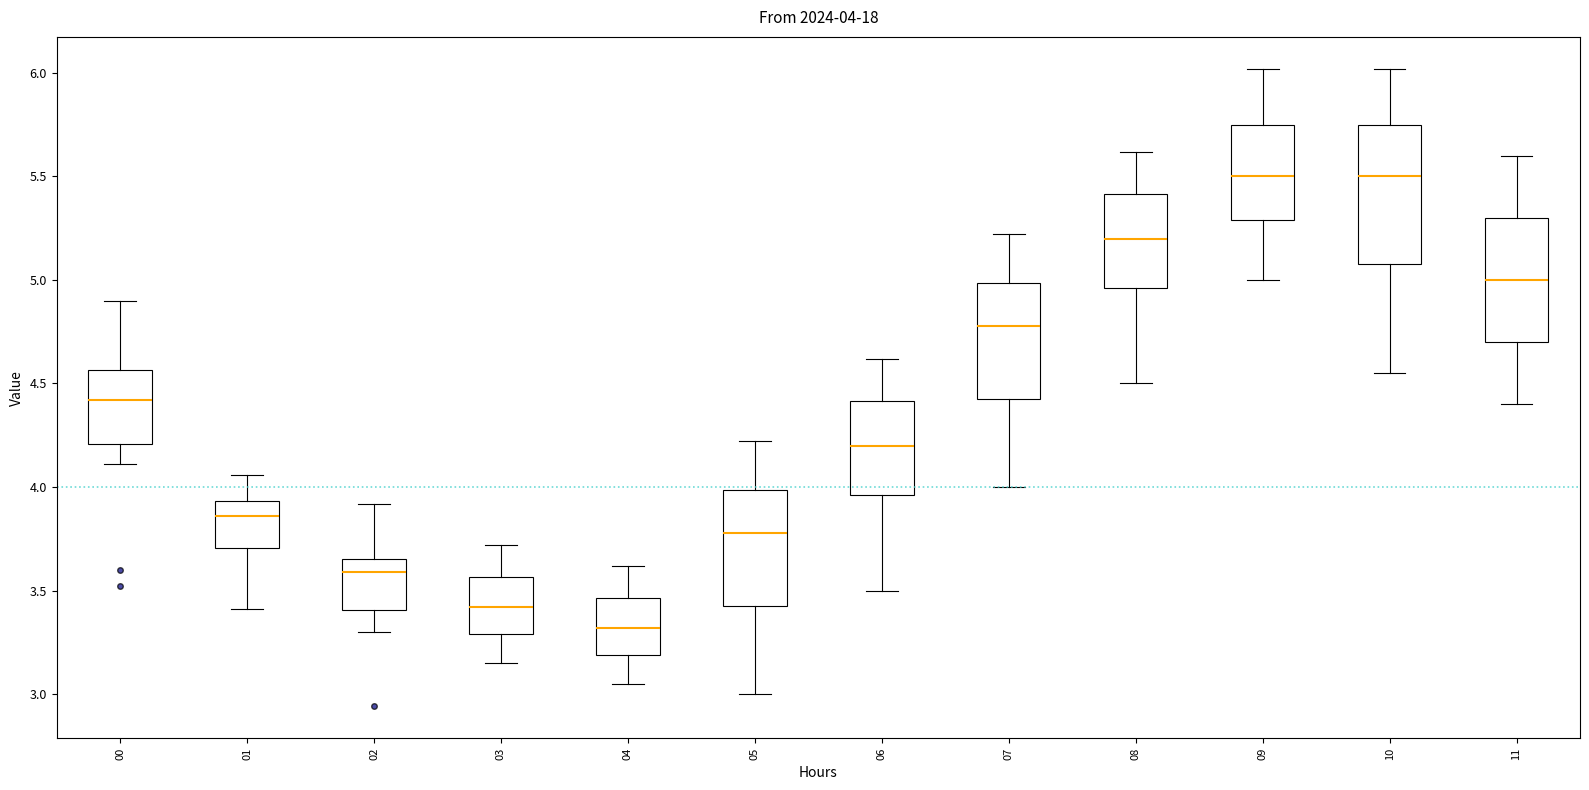

Comparing the boxes themselves (not the whiskers), which one is the tallest?

10